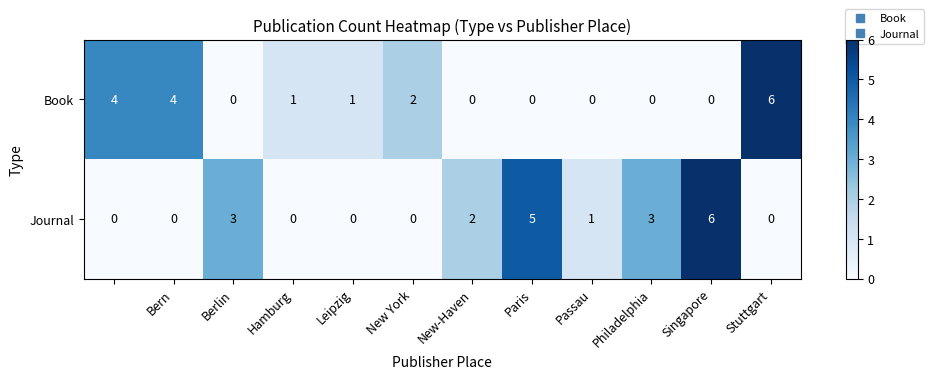

How many distinct data groups are displayed?

2